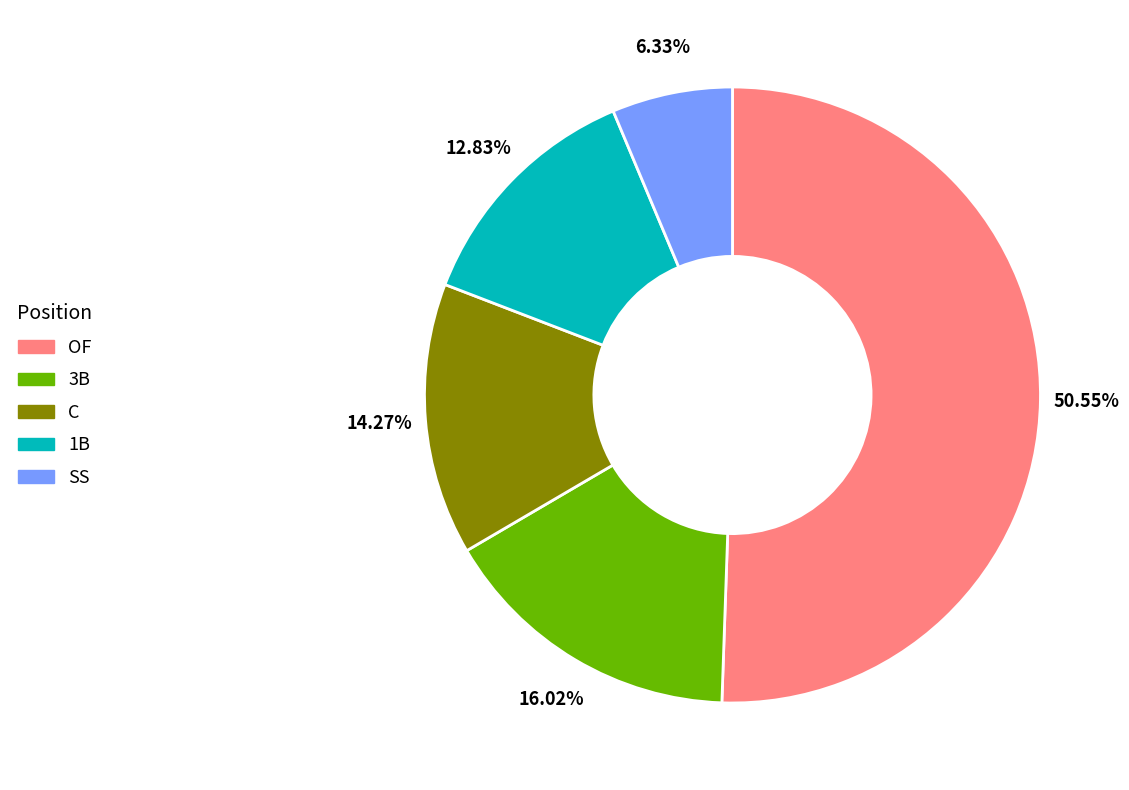

Which slice is the largest?

OF